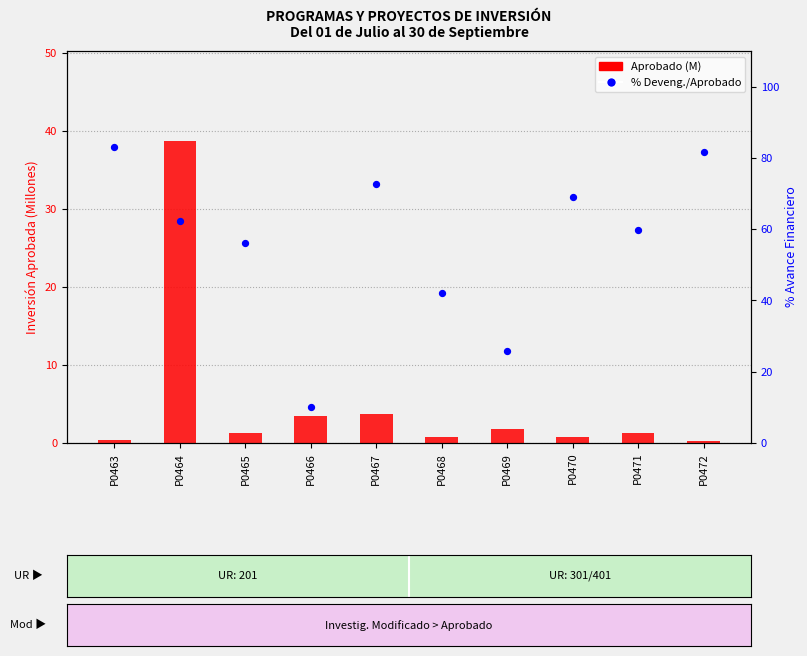

Which series contains the lowest Y value?

Aprobado (M)